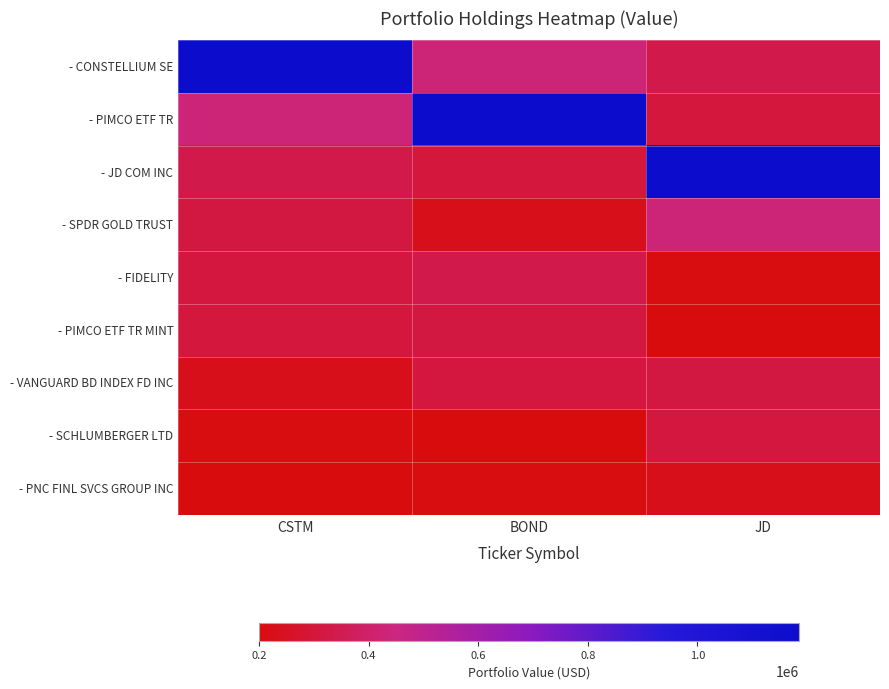

Which series changed the most between CSTM and BOND?

- CONSTELLIUM SE